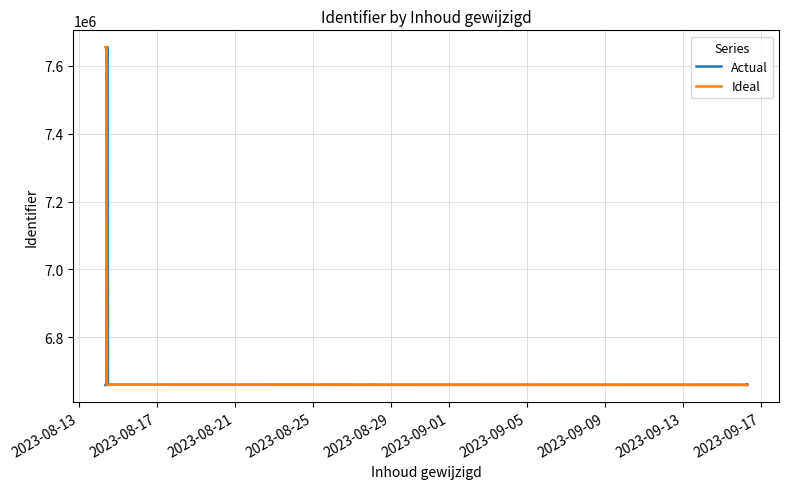

Reading left to right, transcribe all the data shown in this chart.

Actual: 6659497	6659614	7654724	7654735	6660257	7654753	6659500	6660310	6660311	6660312	6659498	6660465	6660467
Ideal: 7654753	7654735	7654724	6660467	6660465	6660312	6660311	6660310	6660257	6659614	6659500	6659498	6659497